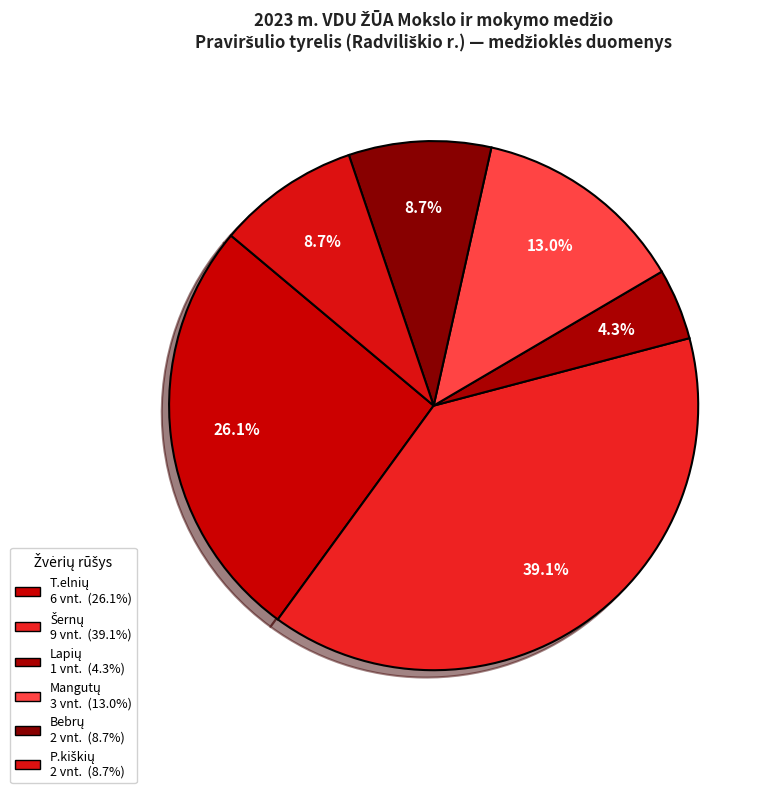

How many segments does this pie chart have?

6